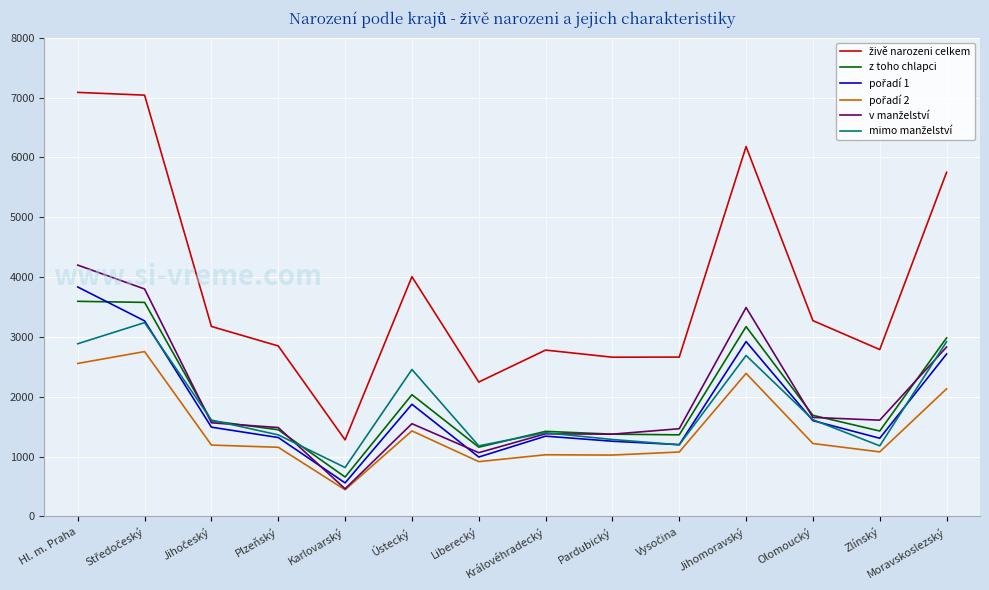

At which label is z toho chlapci closest to 2127?

Ústecký